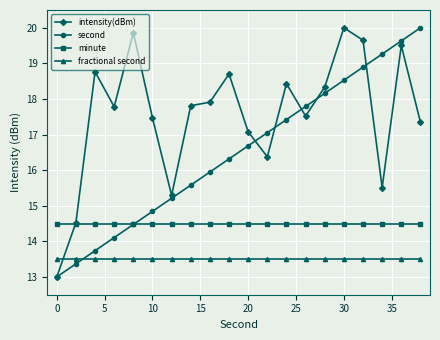

What is the value of the intensity(dBm) point at the 10th from the left?

18.7